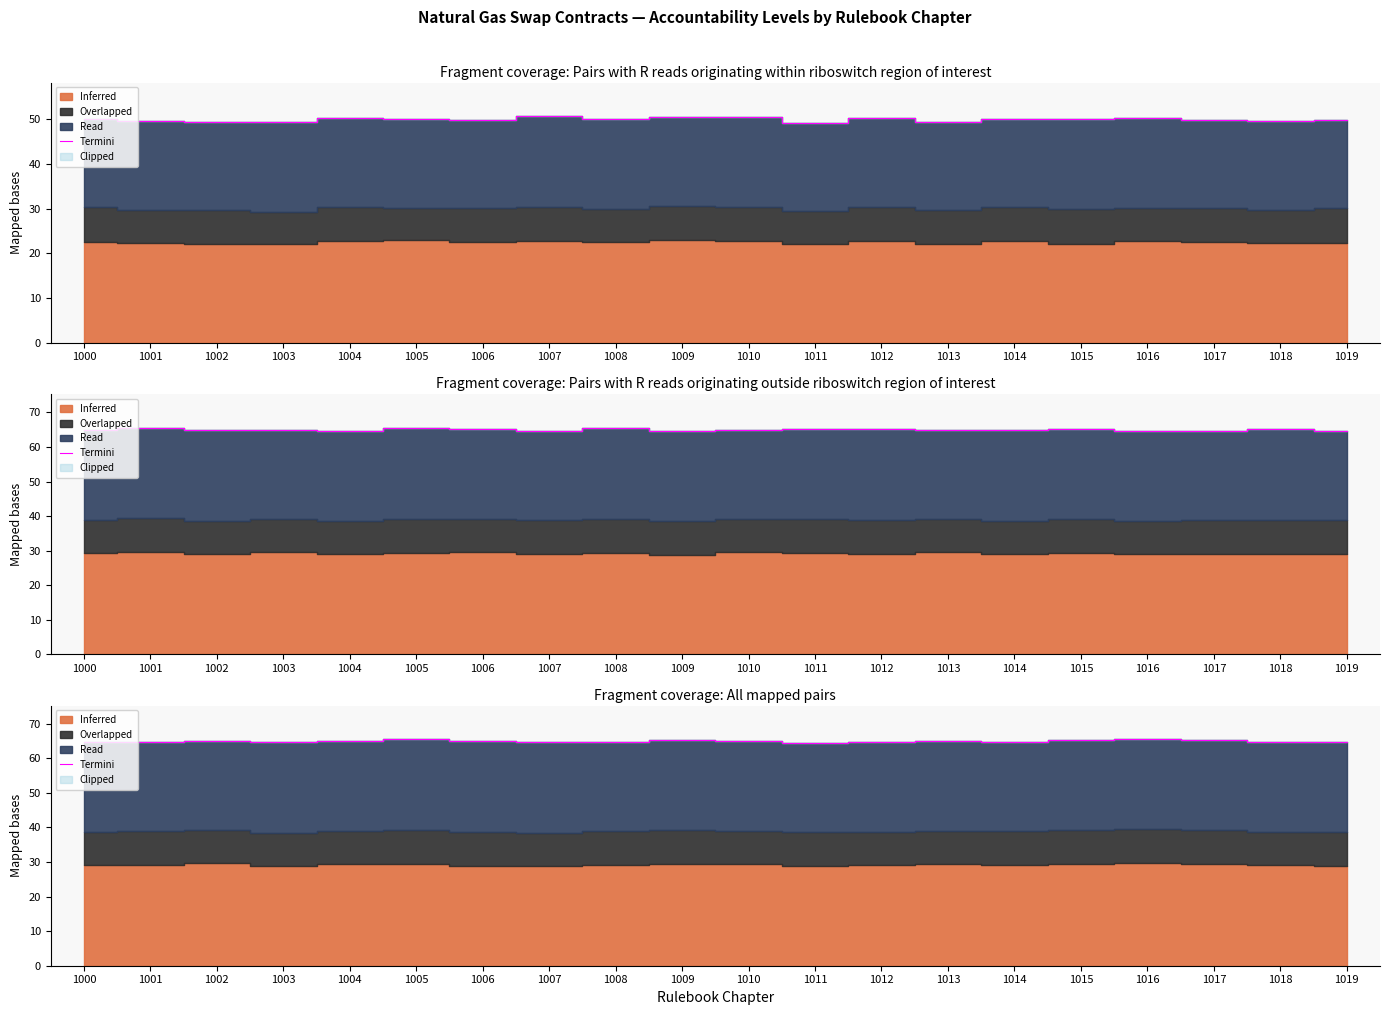

Is it true that the value at 1004 is 65.0?

True